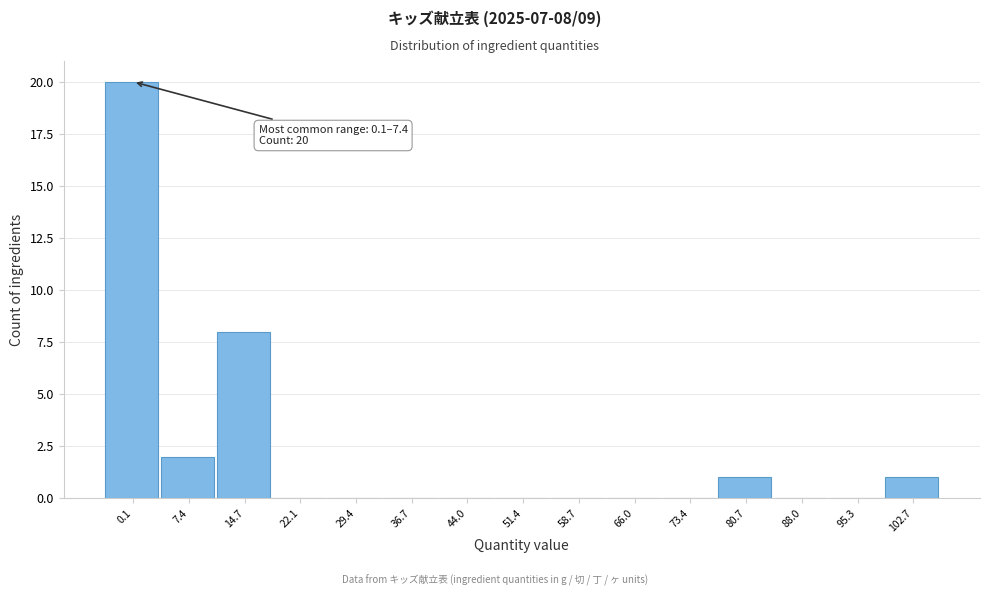

Reading right to left, what are all the values shown in this chart?

102.7=1	95.3=0	88.0=0	80.7=1	73.4=0	66.0=0	58.7=0	51.4=0	44.0=0	36.7=0	29.4=0	22.1=0	14.7=8	7.4=2	0.1=20